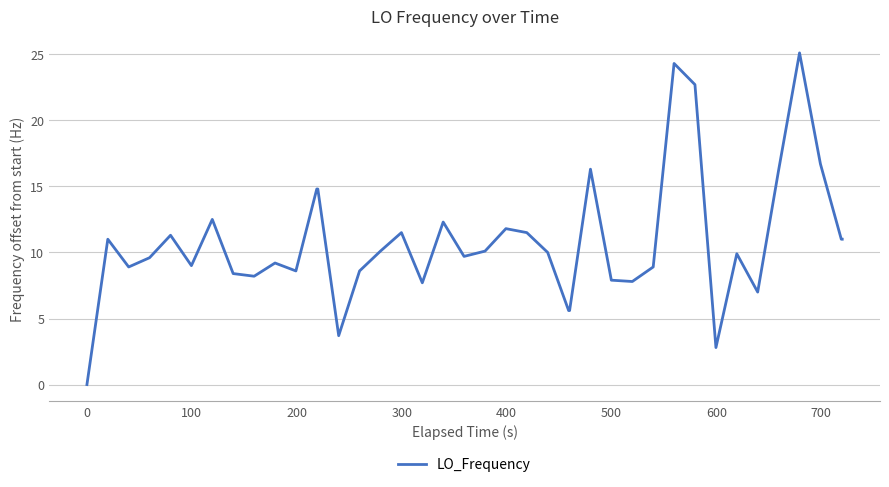

What is the maximum value shown in the chart?

25.1